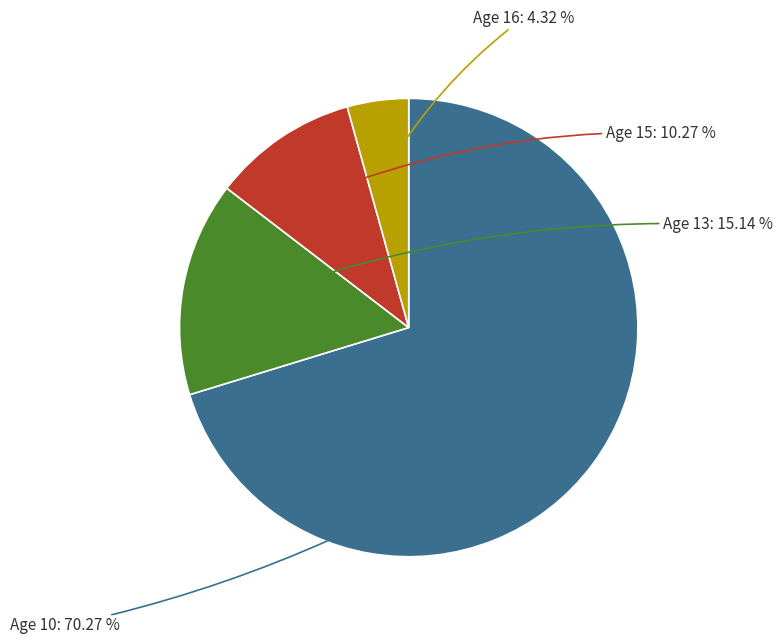

Is there a majority slice in this chart?

Yes